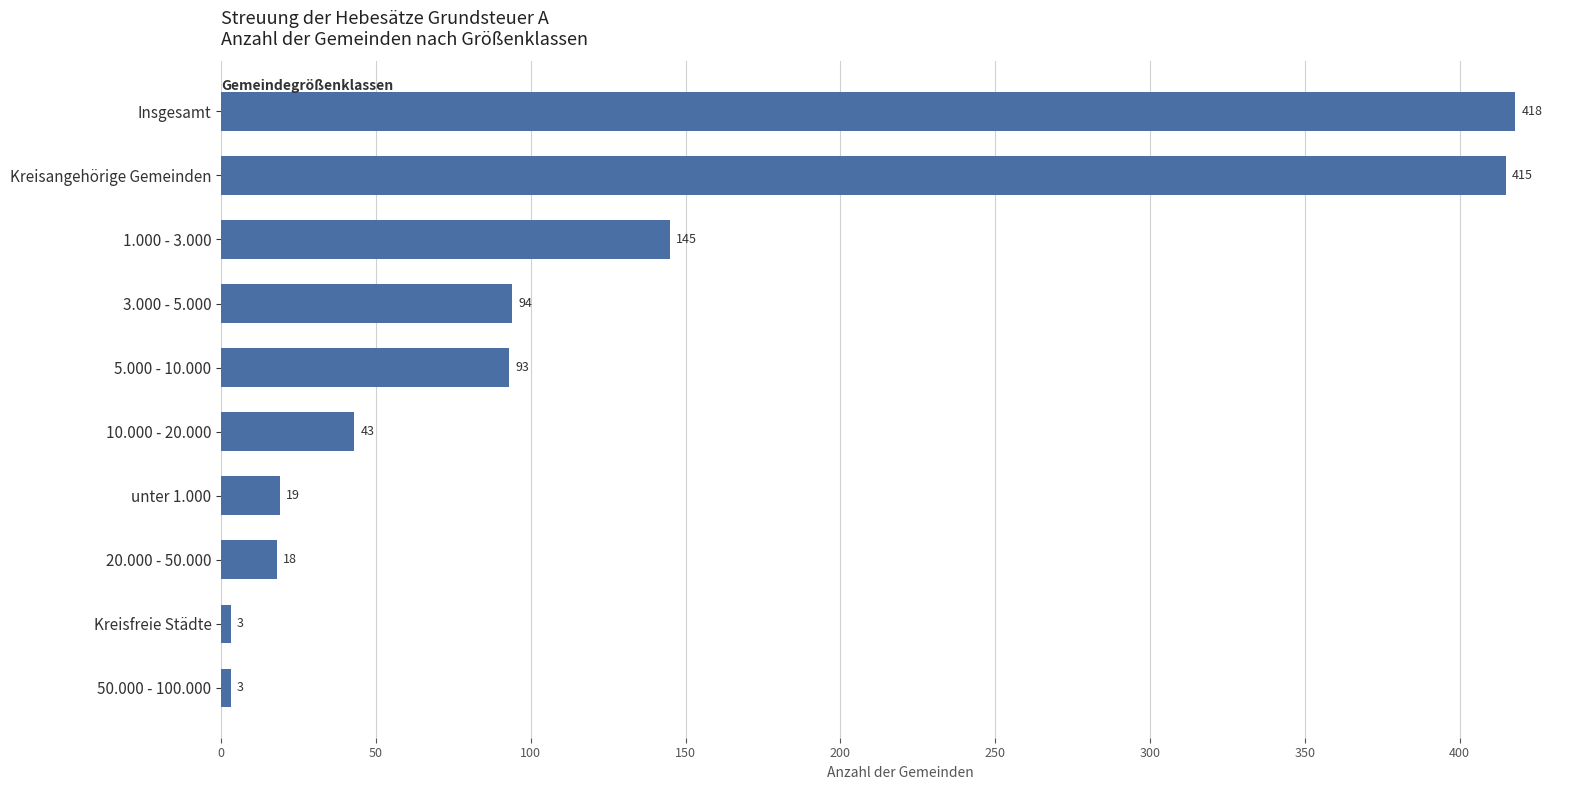

Where is the data nearest to the value 210?

1.000 - 3.000